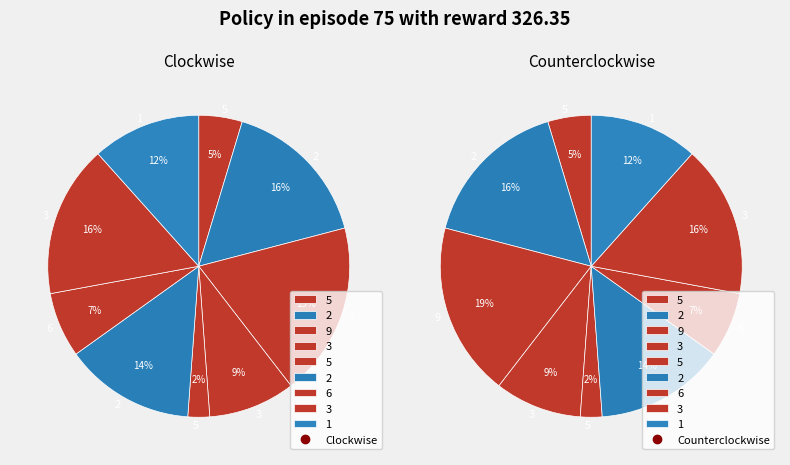

What is the largest slice in the pie chart?

col_1=9